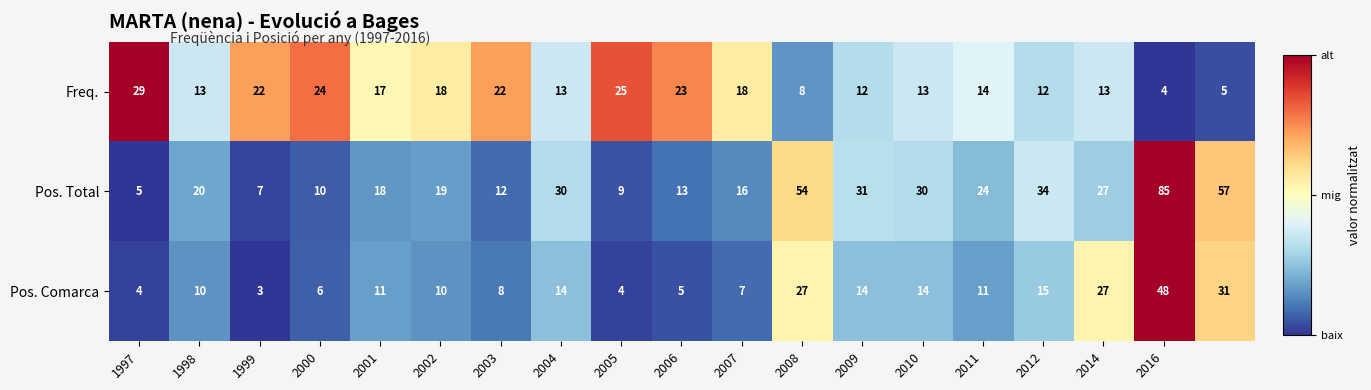

What is the average value of the Pos. Total series?

26